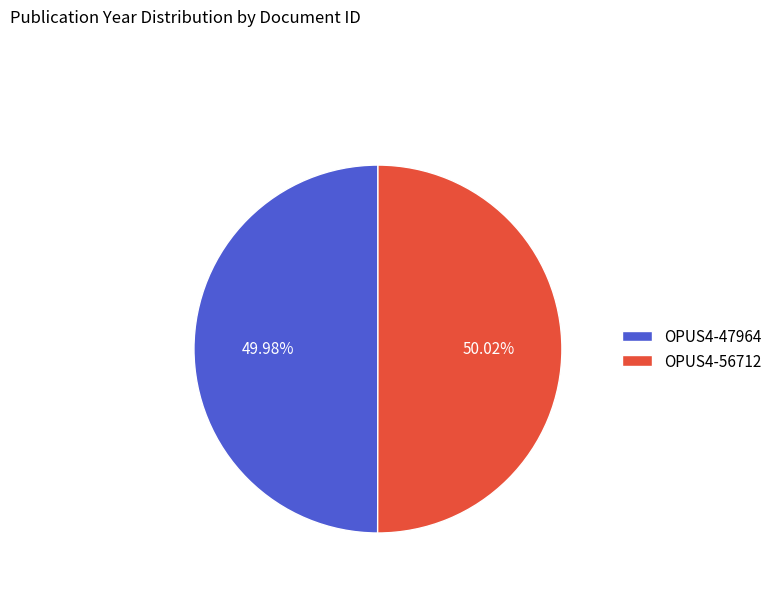

Is there a majority slice in this chart?

Yes